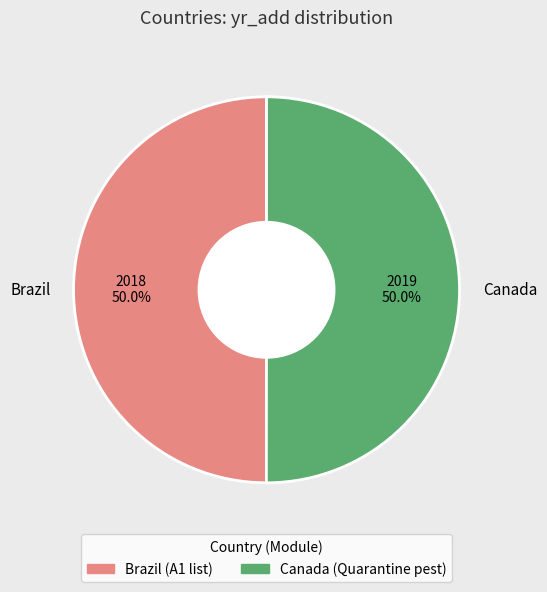

What is the ratio of the value at Canada to the value at Brazil?

1.0